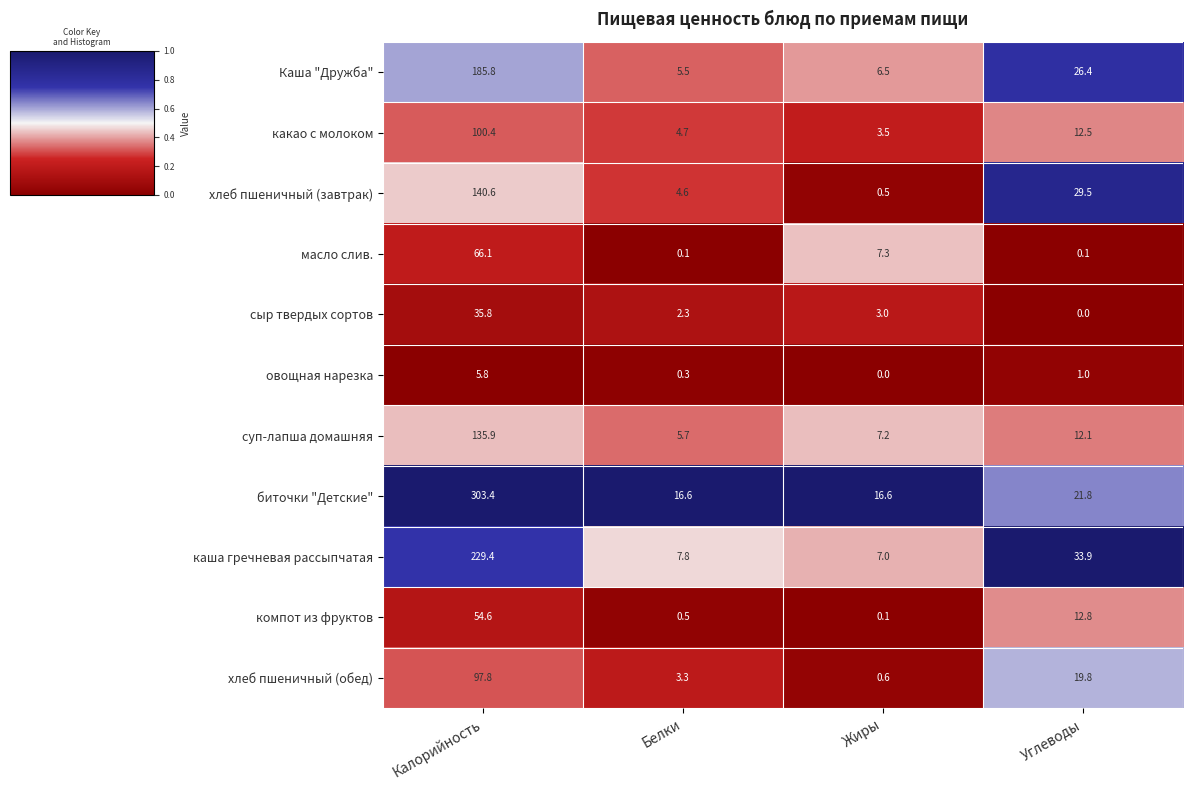

Is the value of компот из фруктов at Углеводы greater than the value of овощная нарезка at Калорийность?

Yes